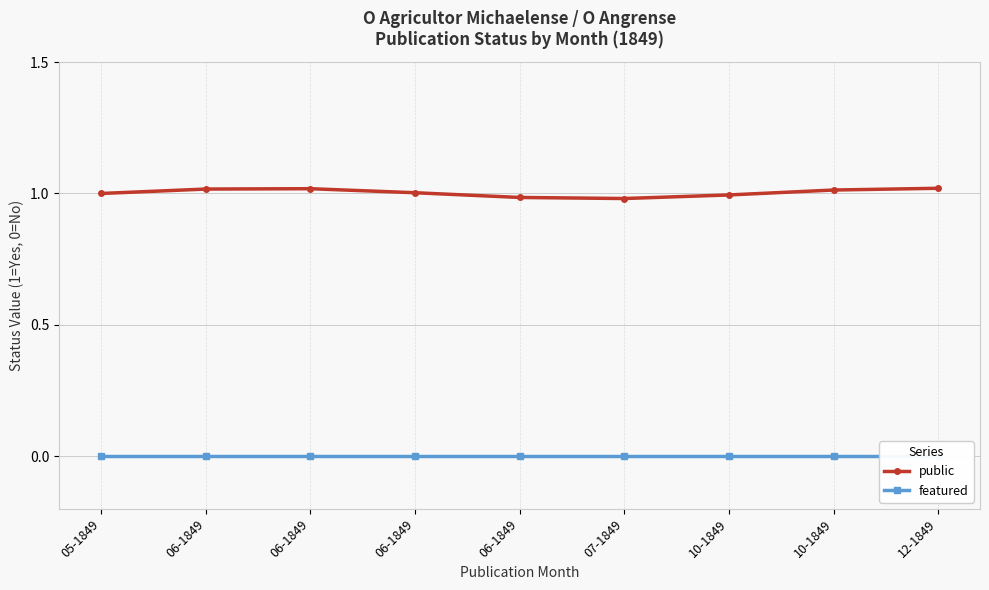

Where is featured nearest to the value 0?

05-1849